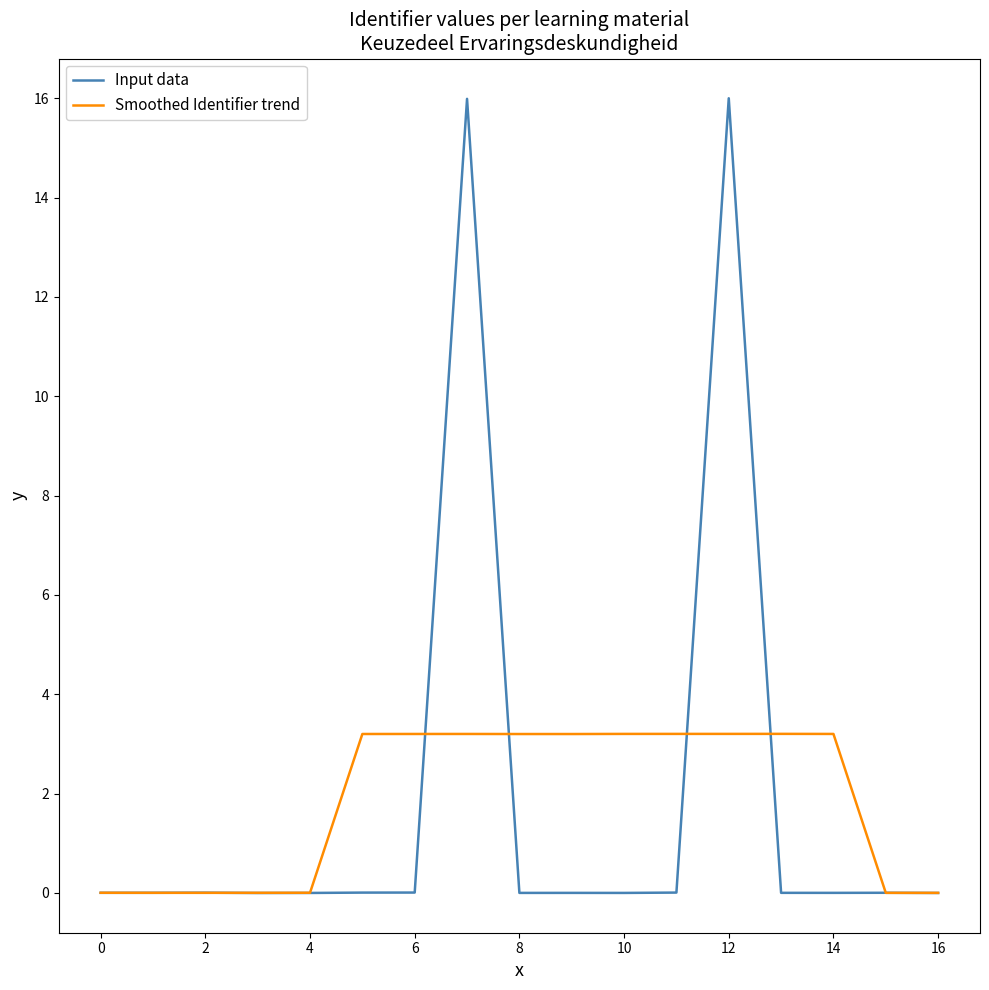

List the series in order of their peak value, lowest first.

Smoothed Identifier trend, Input data